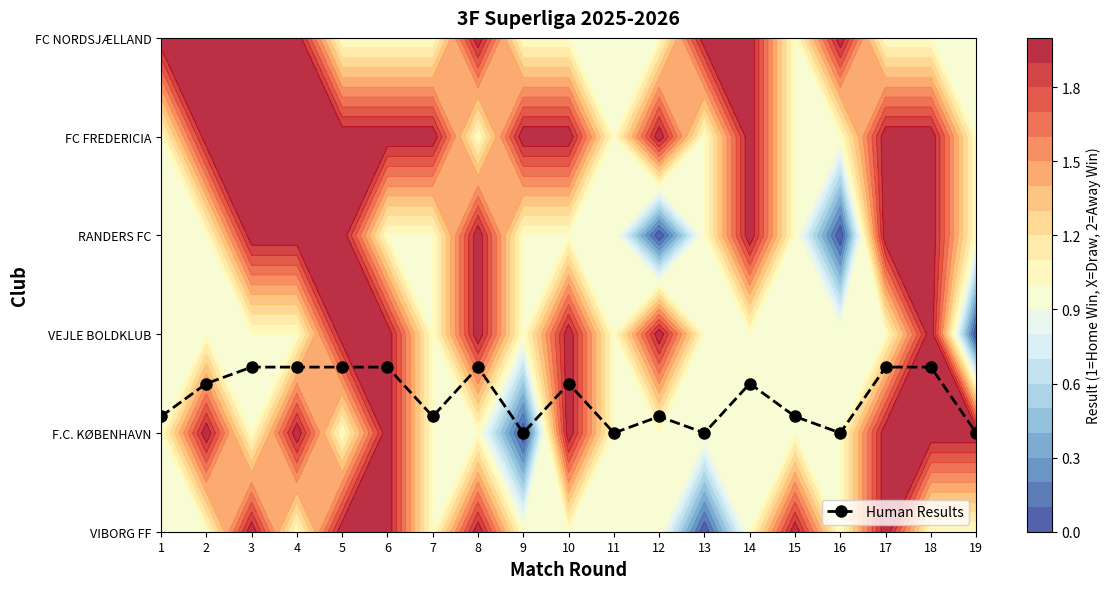

What is the approximate value at 9?

1.0